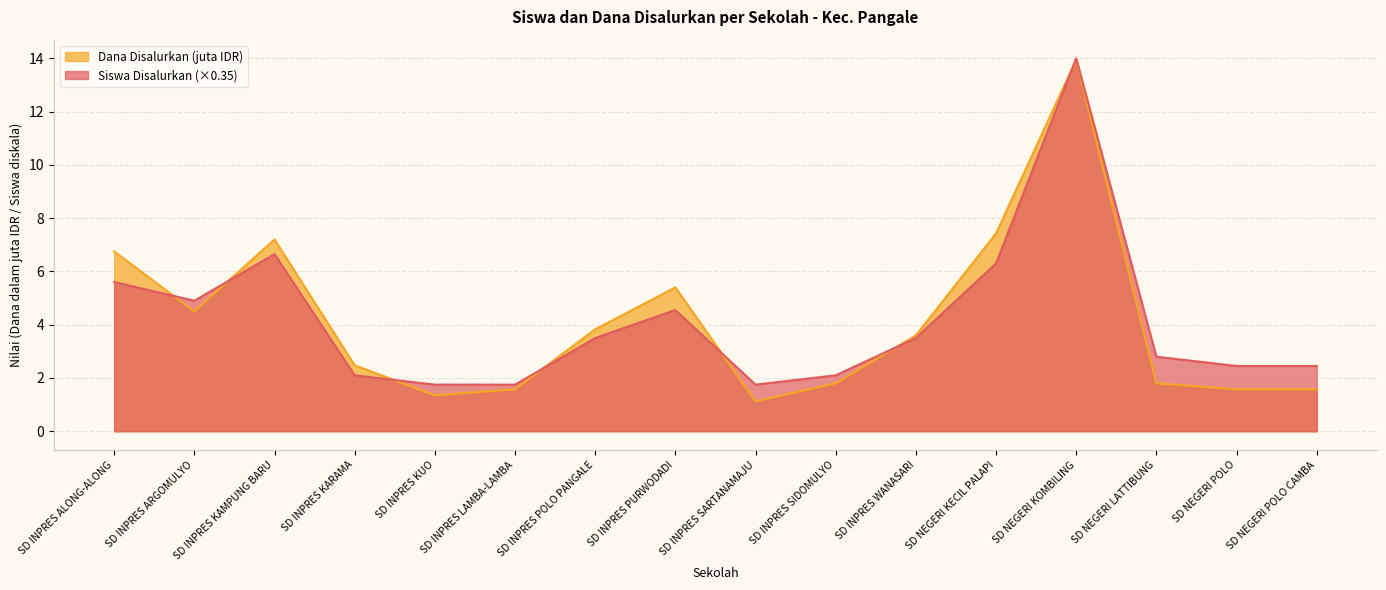

Is it true that Dana Disalurkan equals 1.6 at SD NEGERI POLO?

True